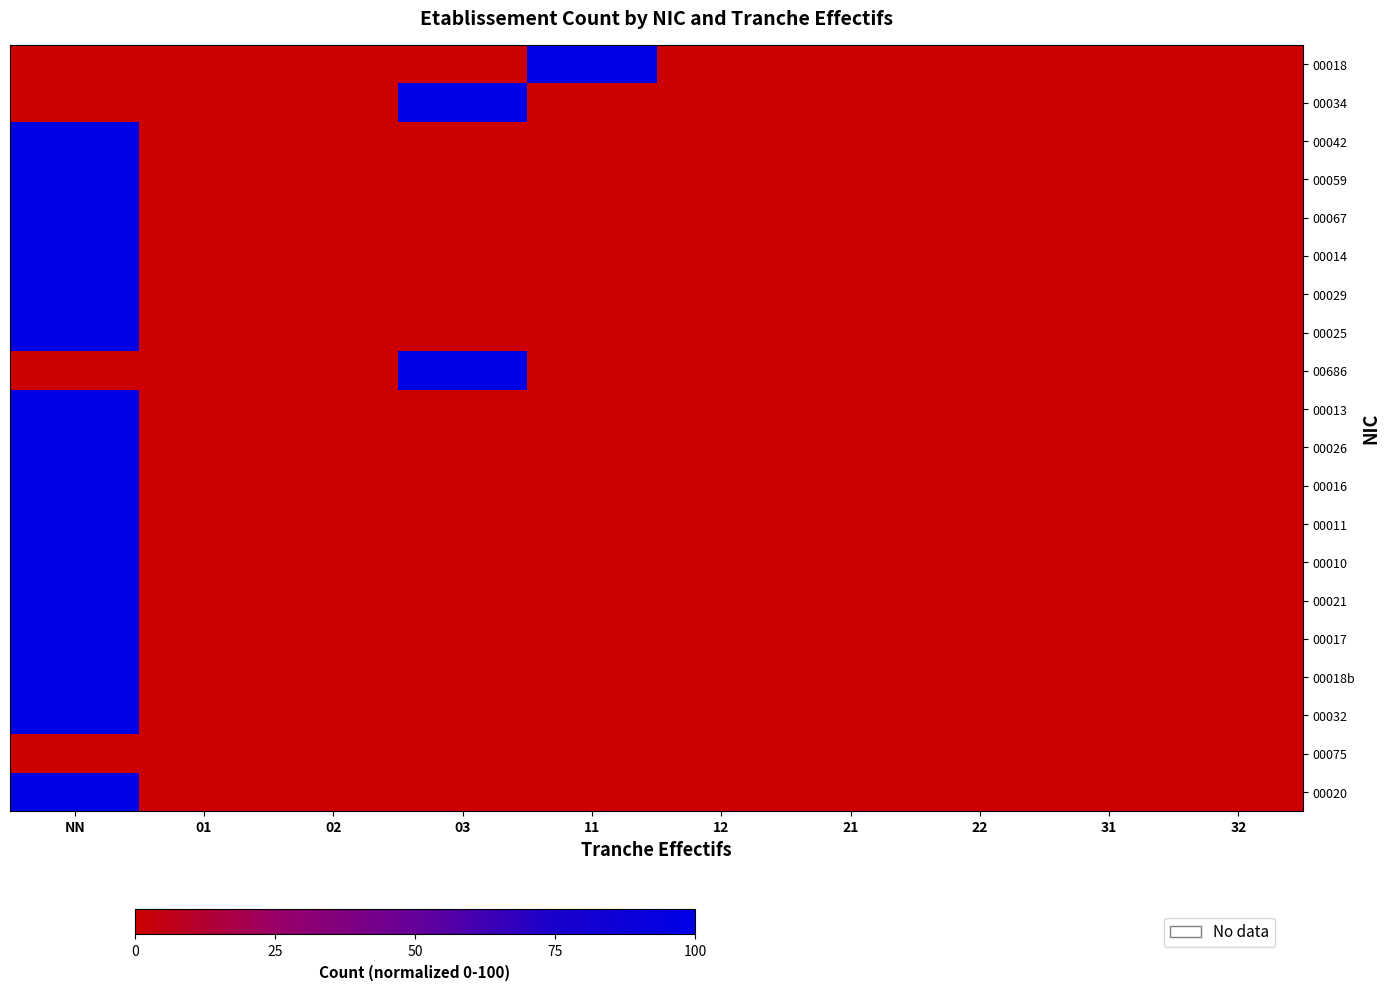

Which label corresponds to the smallest value in the chart?

NN